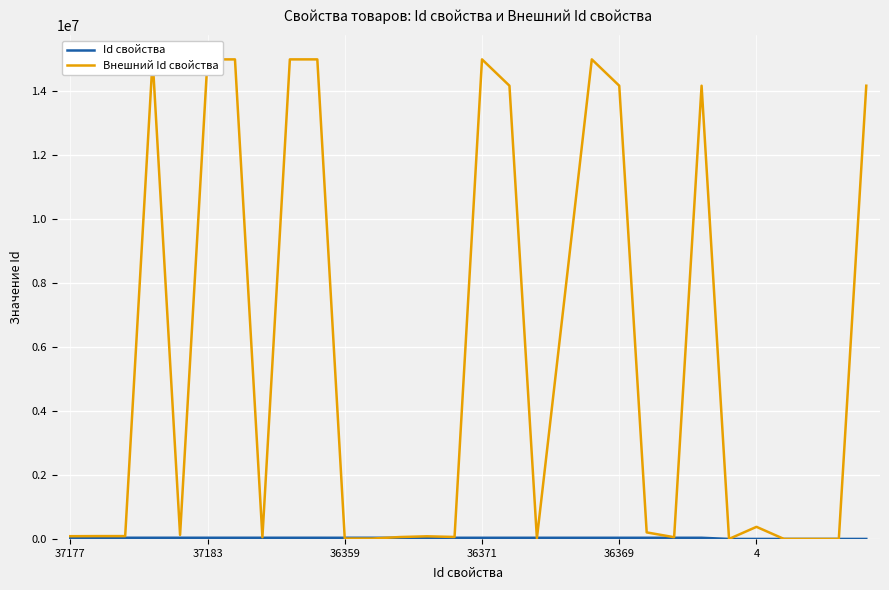

What is the greatest value displayed?

15001706